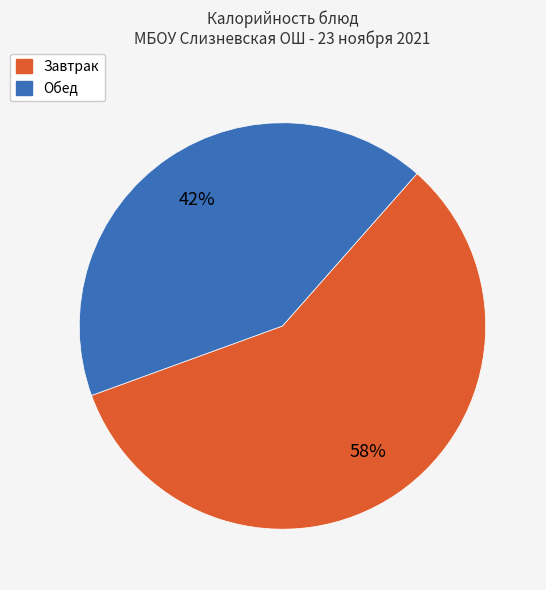

To the nearest percent, what is the average slice percentage?

50%